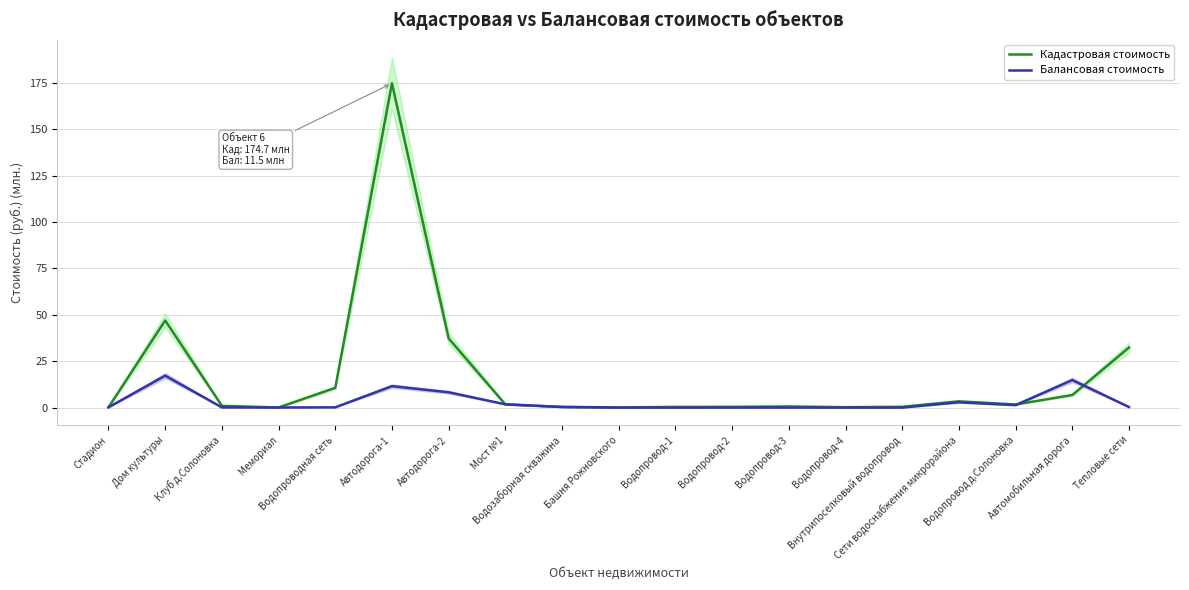

Which series has the largest range (max minus min)?

Кадастровая стоимость